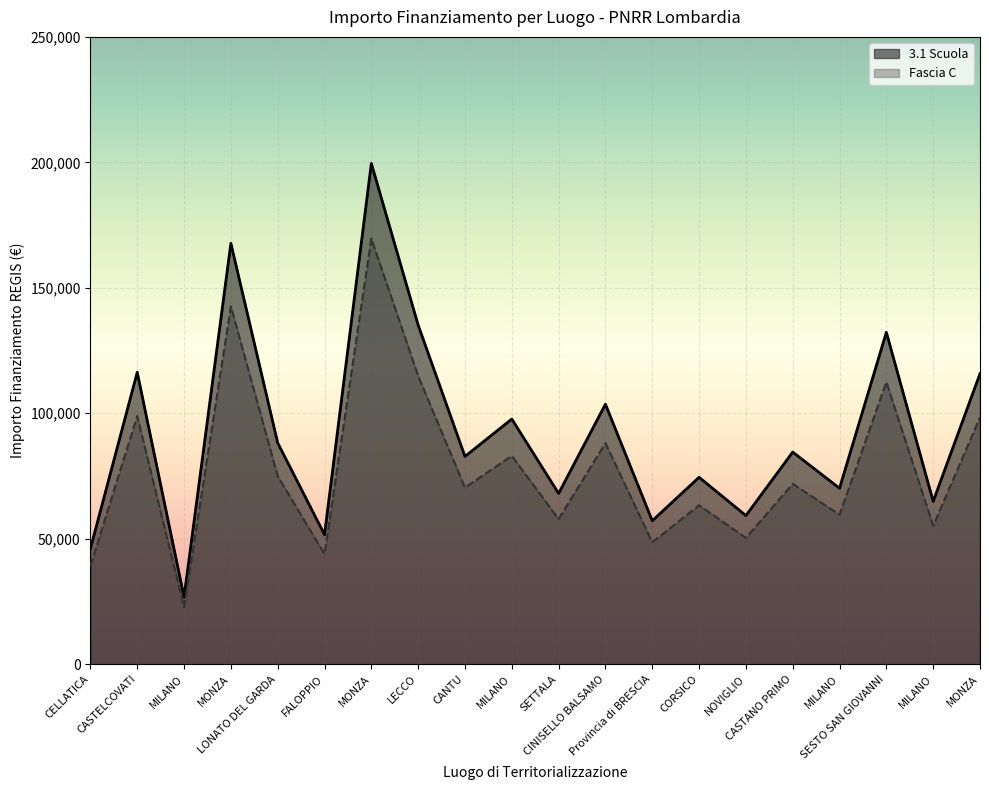

What is the average value of the 3.1 Scuola series?

92102.3